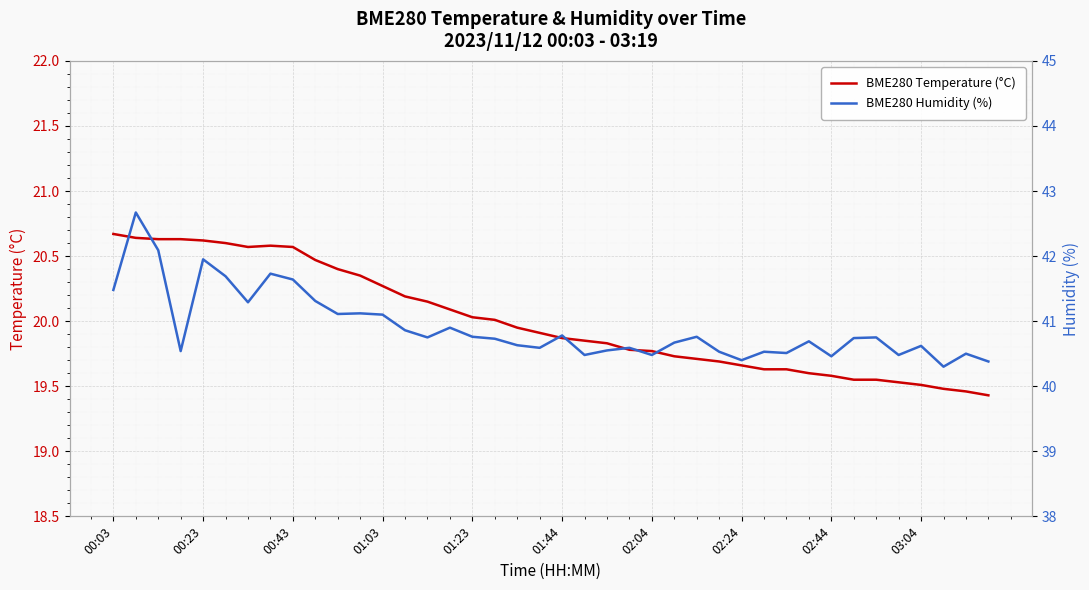

The value of BME280 Temperature (°C) at 02:24 is 9.1. True or false?

False